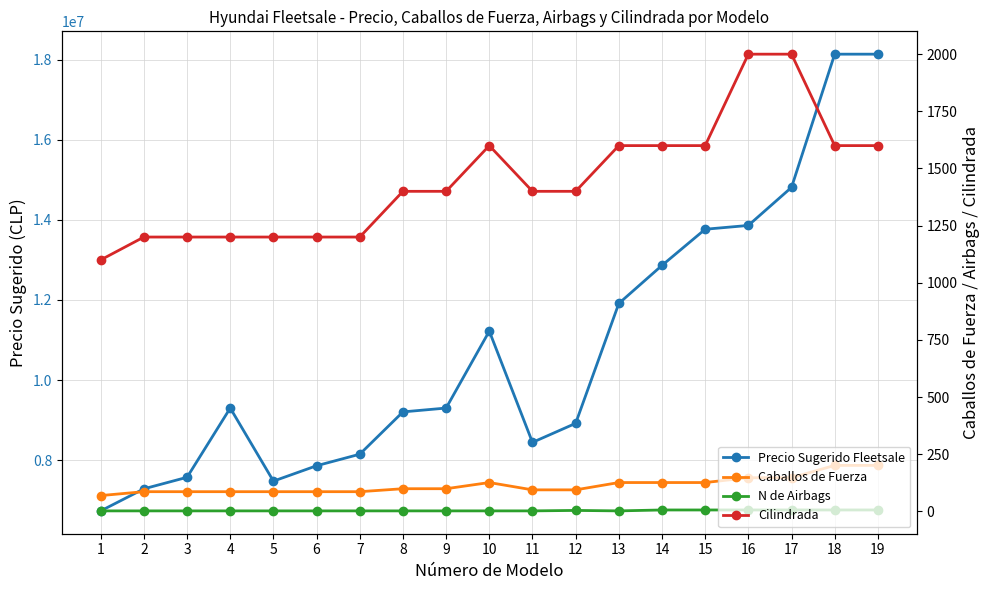

What is the difference between the maximum and minimum values in the Cilindrada series?

900